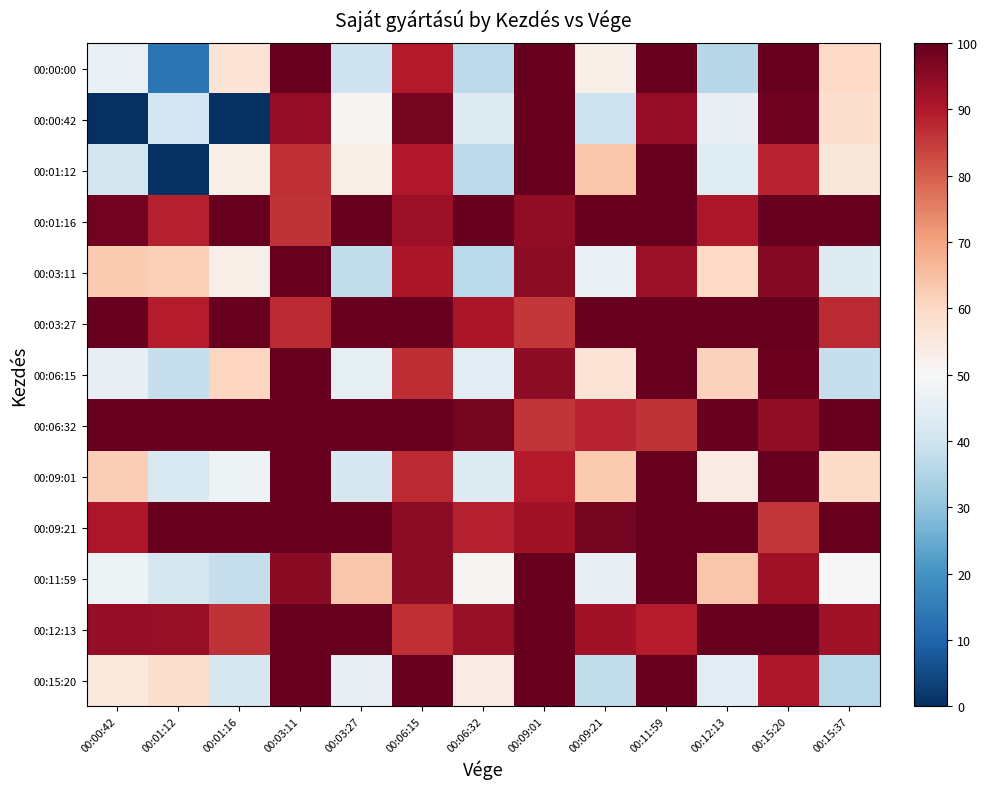

What is the total value across all series at 00:09:01?

1236.5